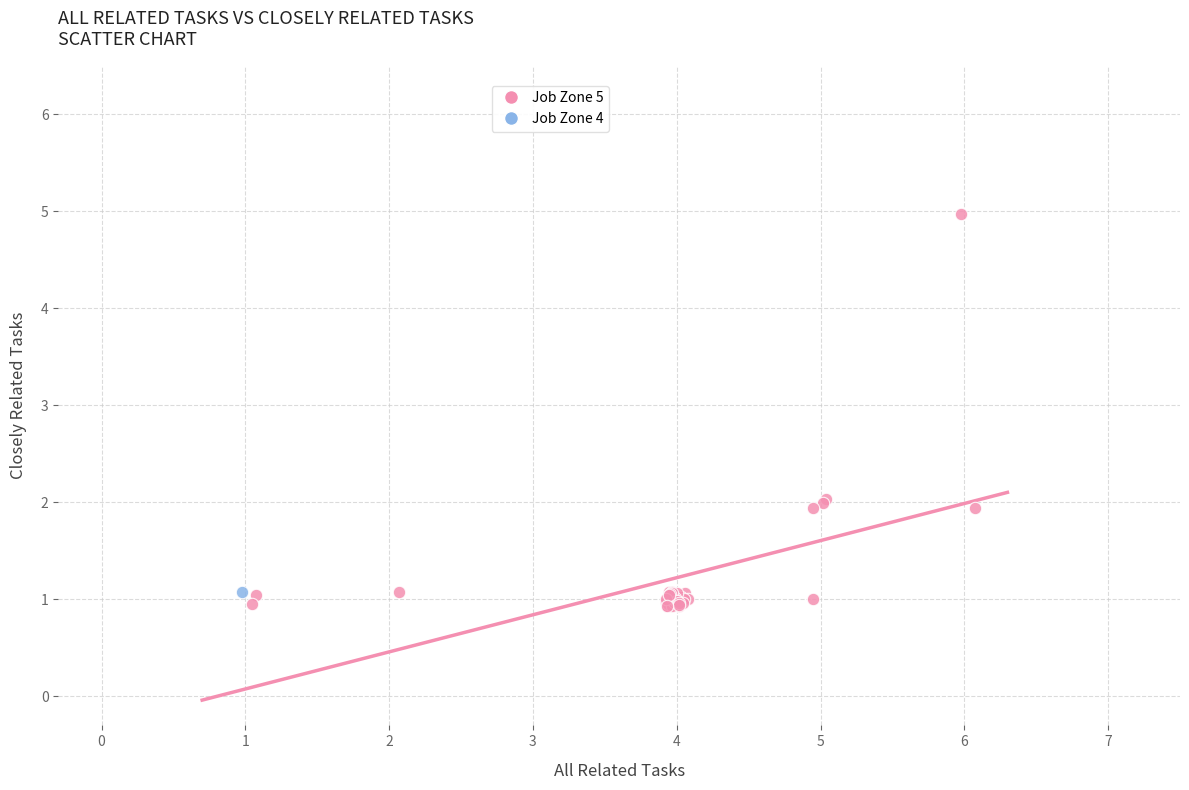

What are all the series names shown in the legend?

Job Zone 5, Job Zone 4